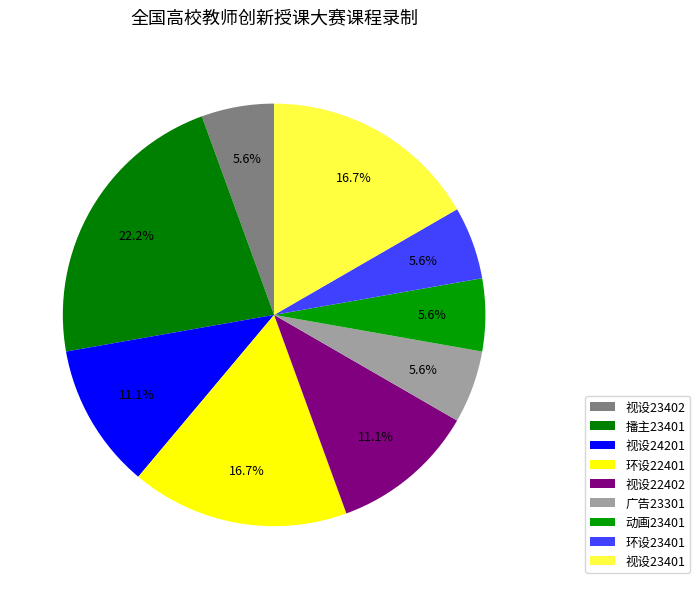

Count the number of slices in the pie.

9